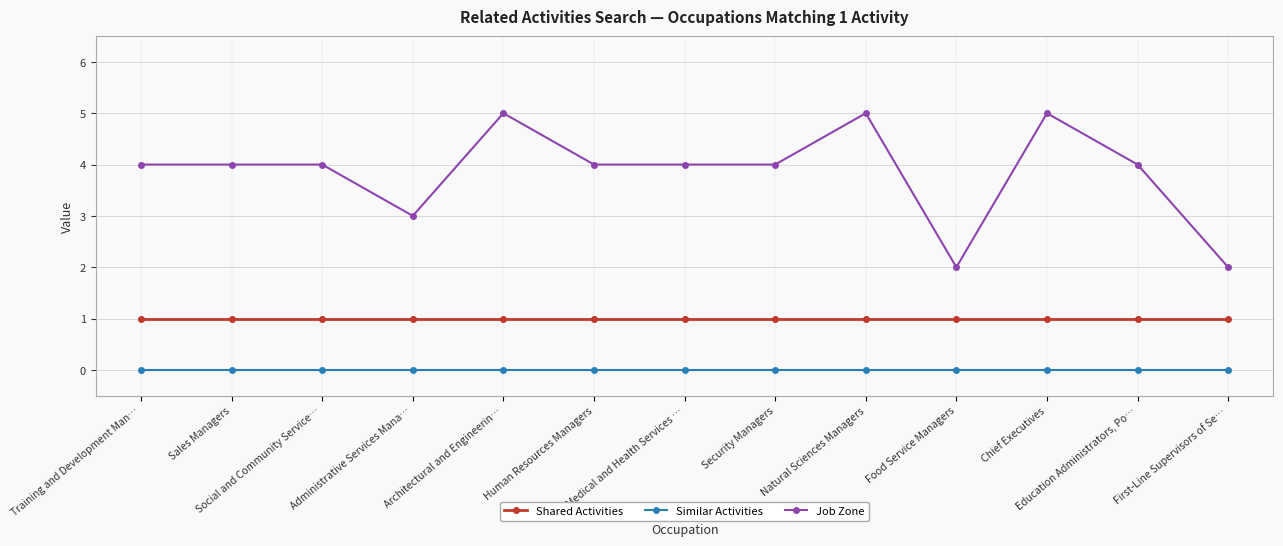

Which series has the largest range (max minus min)?

Job Zone